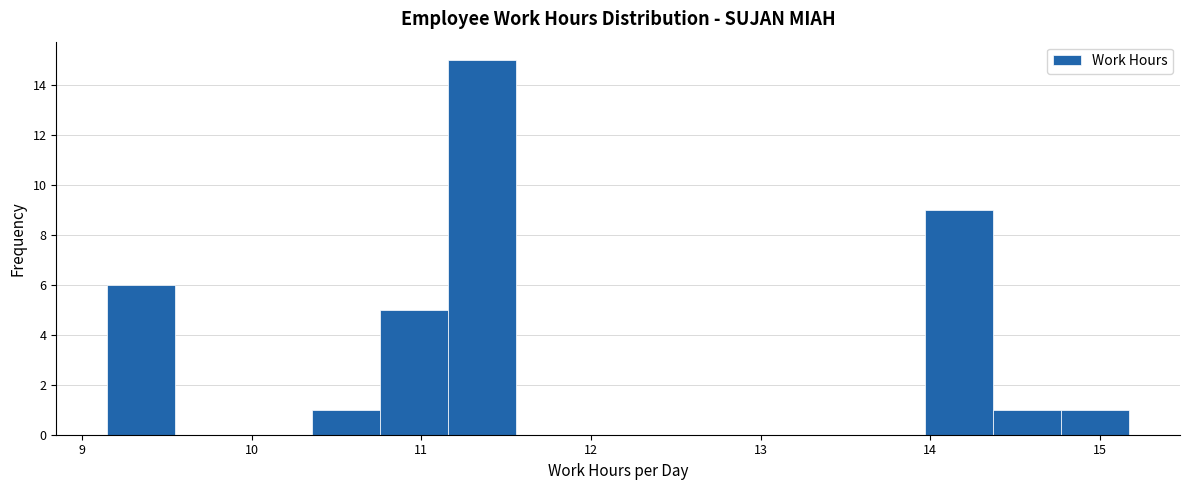

Reading left to right, transcribe this chart: for each bar, give the range it covers on the x-axis and its height. Neither the bar edges nor the heights are printed on the chart, so give them approximately, as read against the axes.

9.2 to 9.6: 6
9.6 to 10.0: 0
10.0 to 10.4: 0
10.4 to 10.8: 1
10.8 to 11.2: 5
11.2 to 11.6: 15
11.6 to 12.0: 0
12.0 to 12.4: 0
12.4 to 12.8: 0
12.8 to 13.2: 0
13.2 to 13.6: 0
13.6 to 14.0: 0
14.0 to 14.4: 9
14.4 to 14.8: 1
14.8 to 15.2: 1